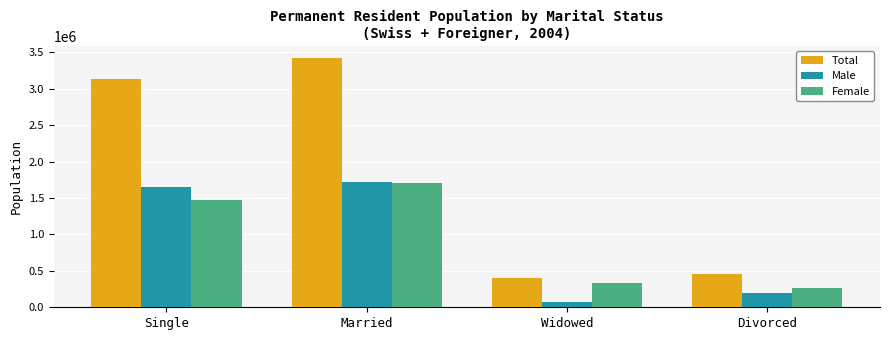

What are all the series names shown in the legend?

Total, Male, Female